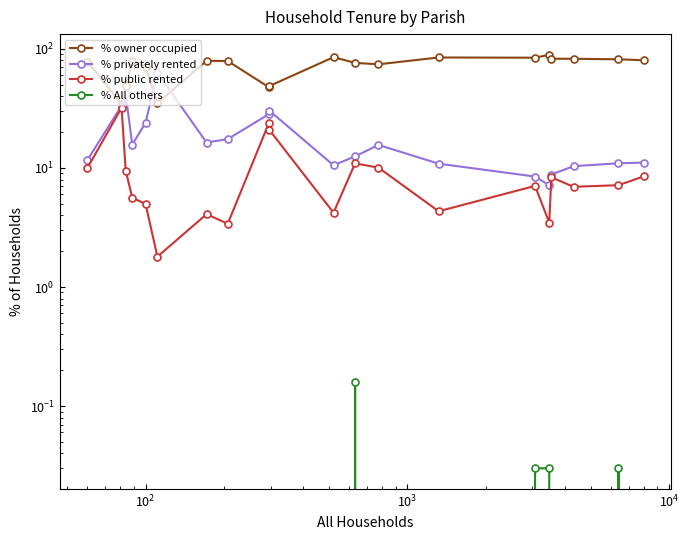

True or false: % public rented and % owner occupied cross at least once.

False